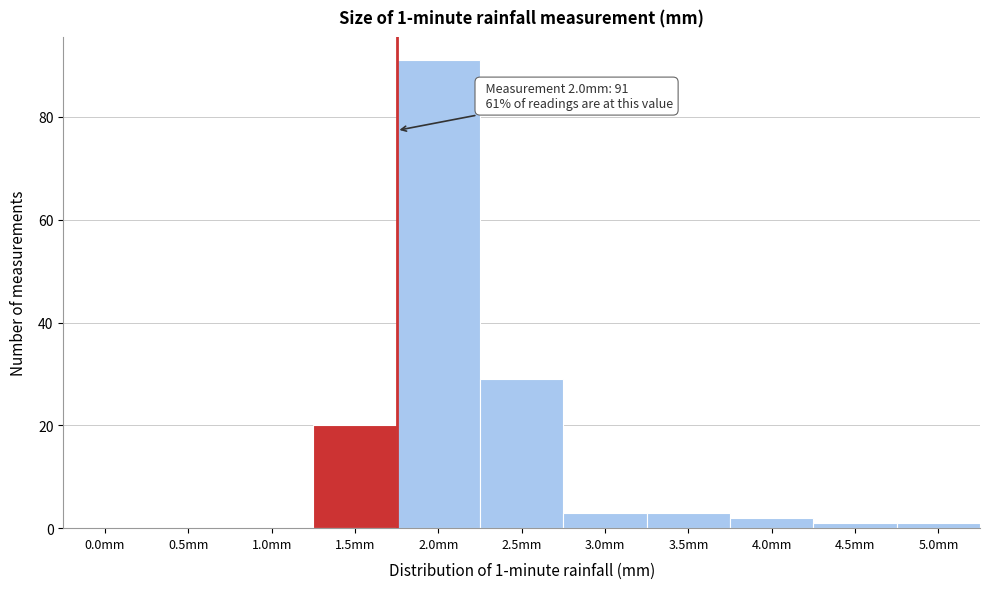

Reading left to right, what are all the values shown in this chart?

0.0mm=0	0.5mm=0	1.0mm=0	1.5mm=20	2.0mm=91	2.5mm=29	3.0mm=3	3.5mm=3	4.0mm=2	4.5mm=1	5.0mm=1